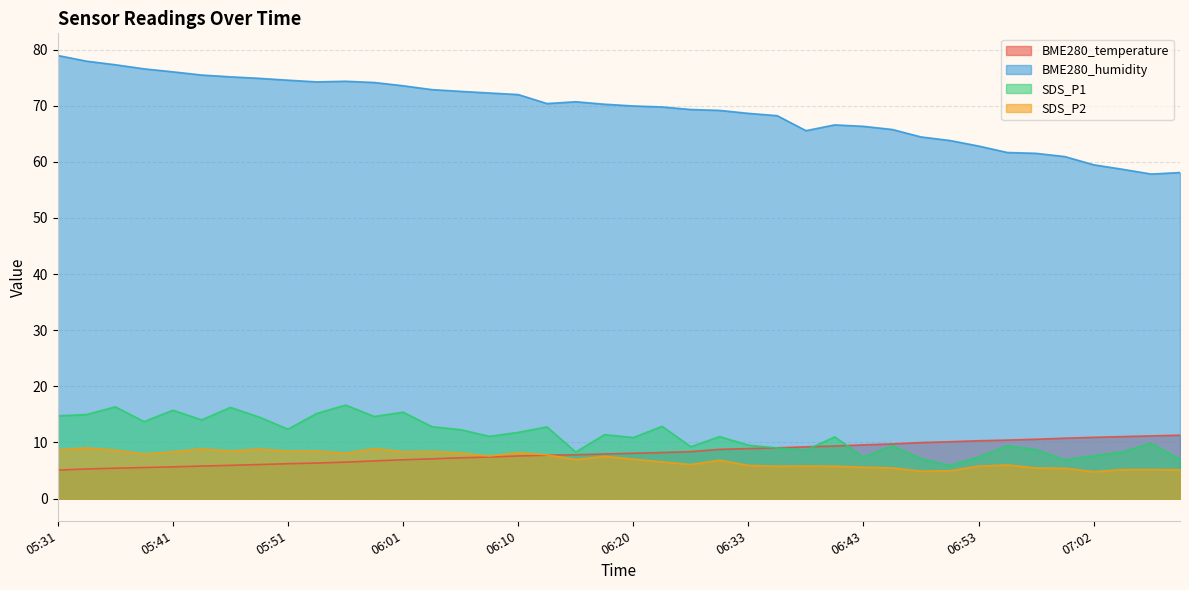

Read the SDS_P2 value at 07:02.

4.8